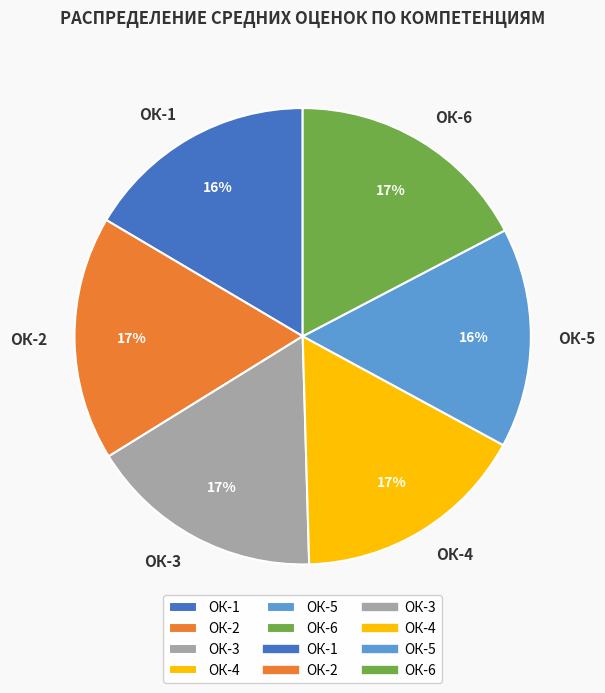

What is the ratio of the value at ОК-5 to the value at ОК-2?

0.9